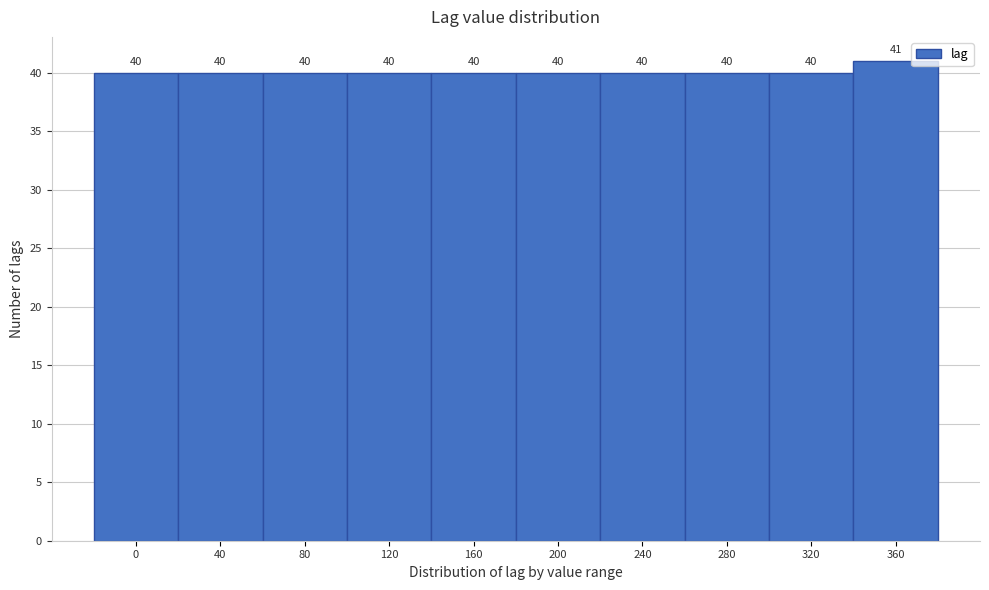

Reading right to left, transcribe all the data shown in this chart.

41	40	40	40	40	40	40	40	40	40